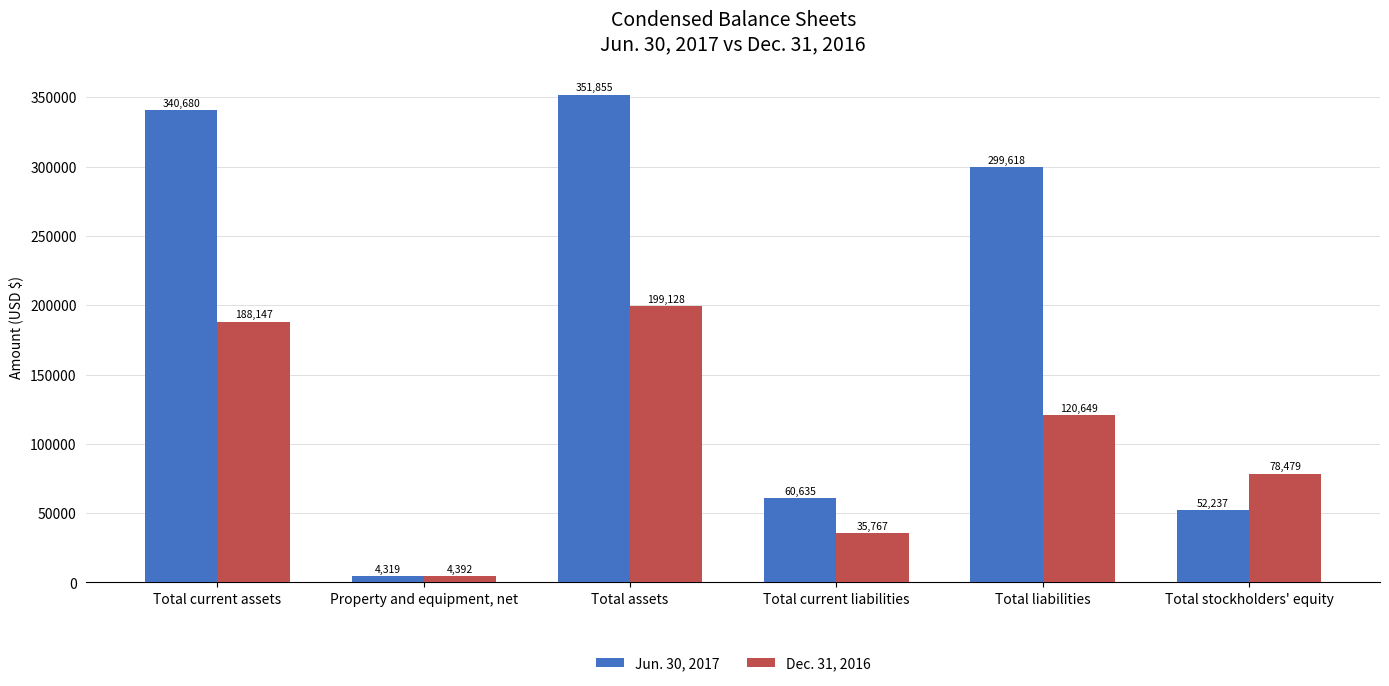

Which series has the largest range (max minus min)?

Jun. 30, 2017